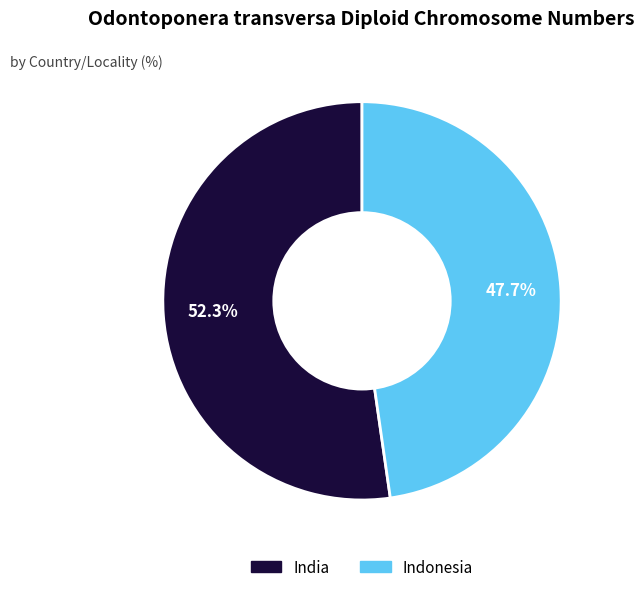

What percentage is the Indonesia slice, to the nearest percent?

48%